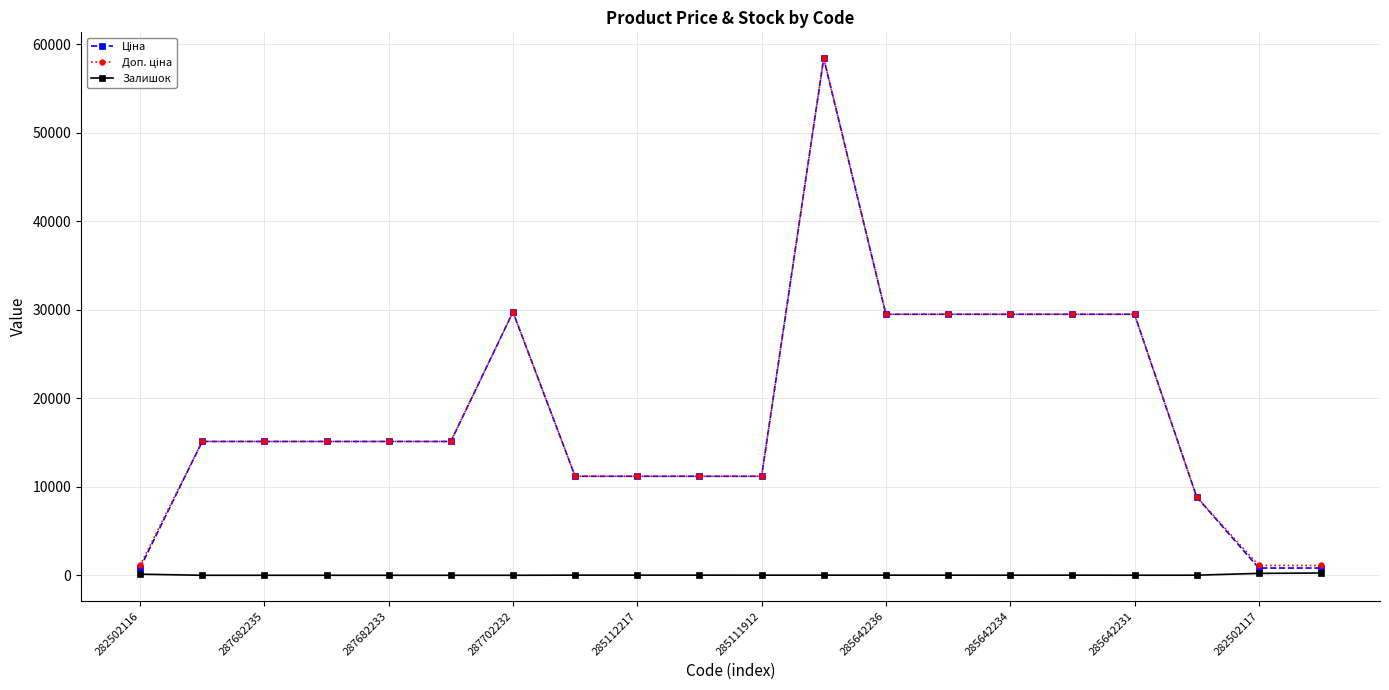

Does the chart have visible grid lines?

Yes